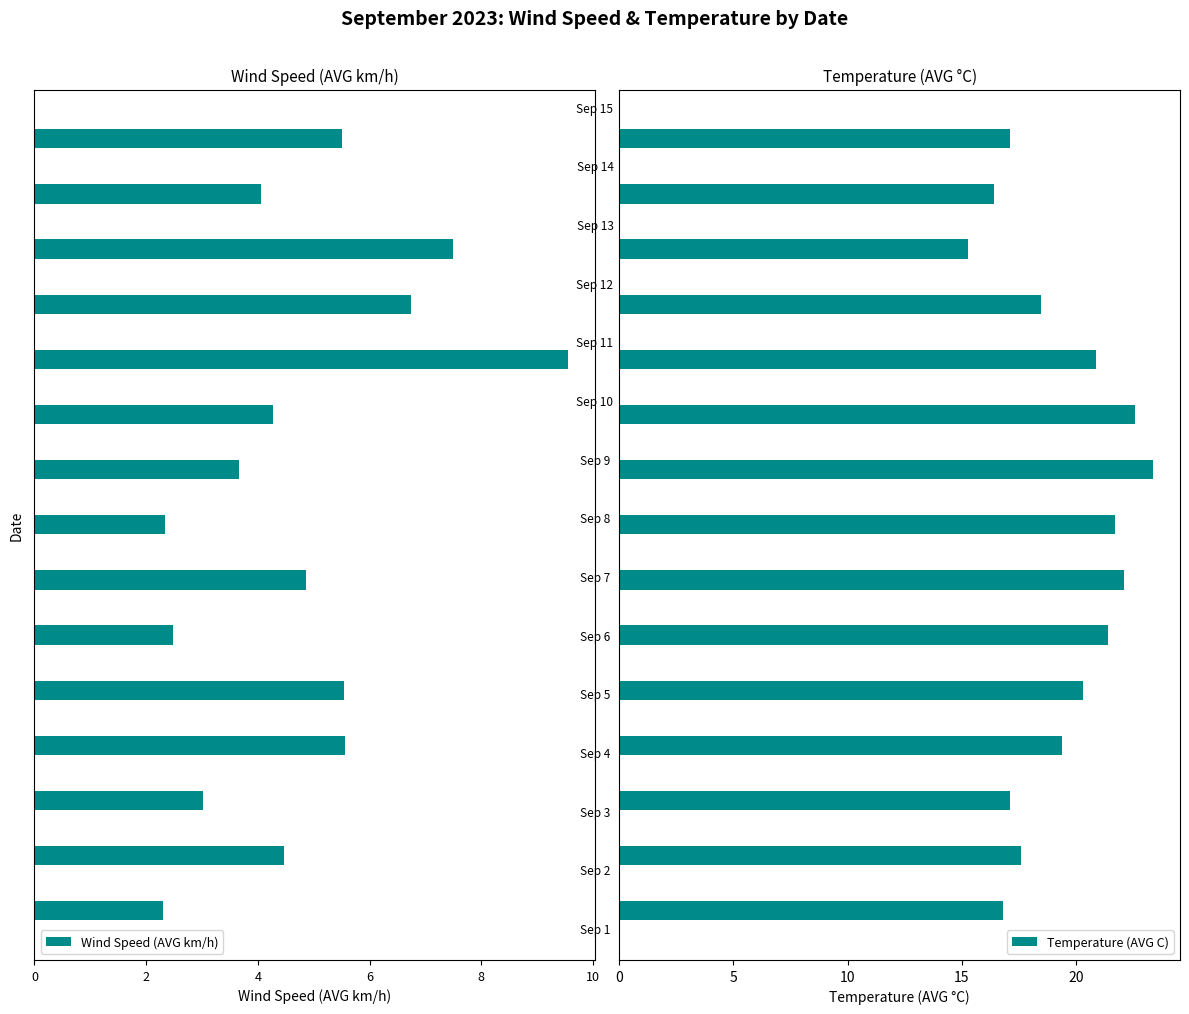

Which series has the largest total across all categories?

Temperature (AVG C)